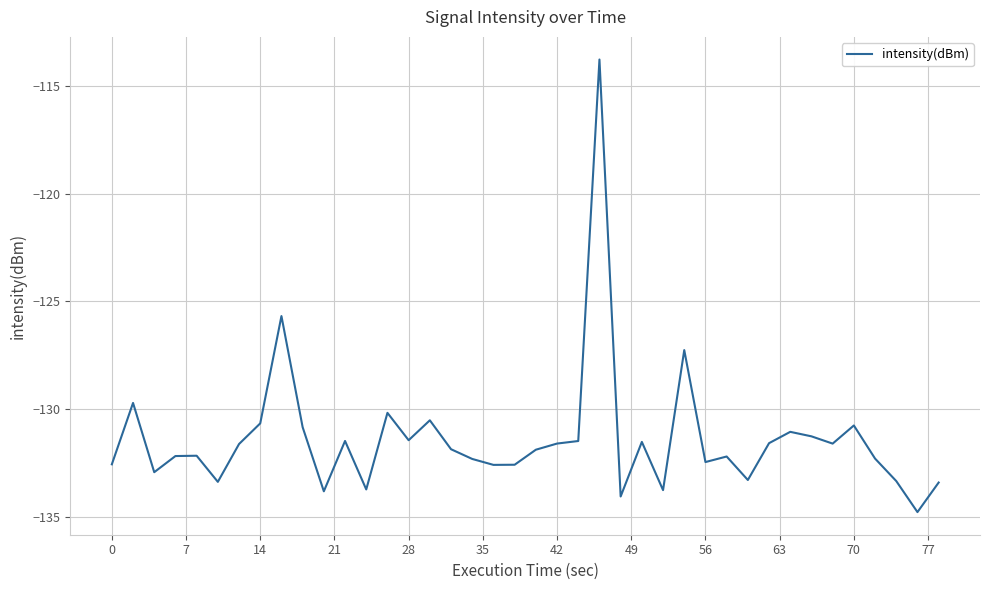

What is the greatest value displayed?

-113.8